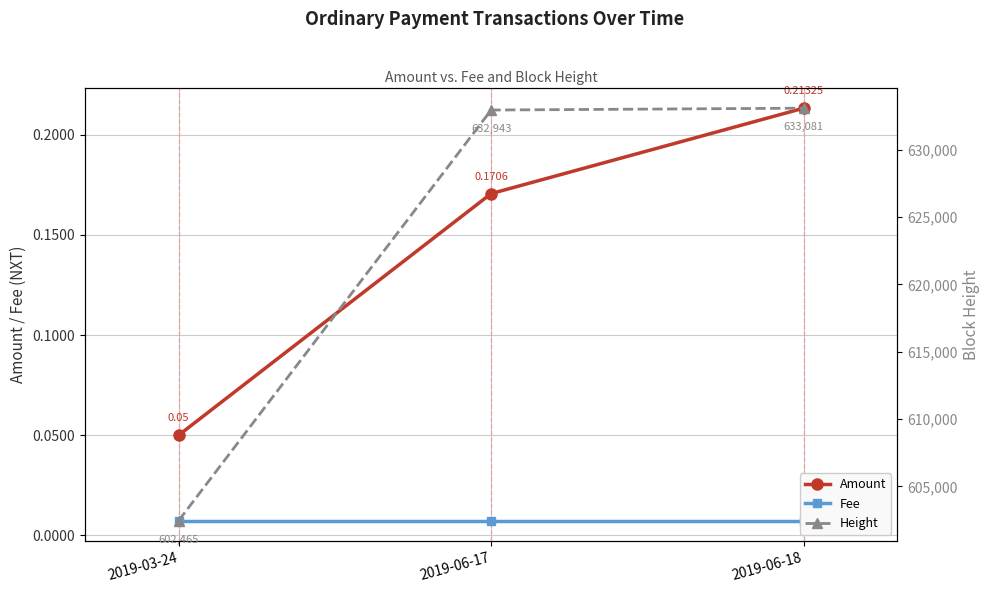

What is the maximum value for Height?

633081.0